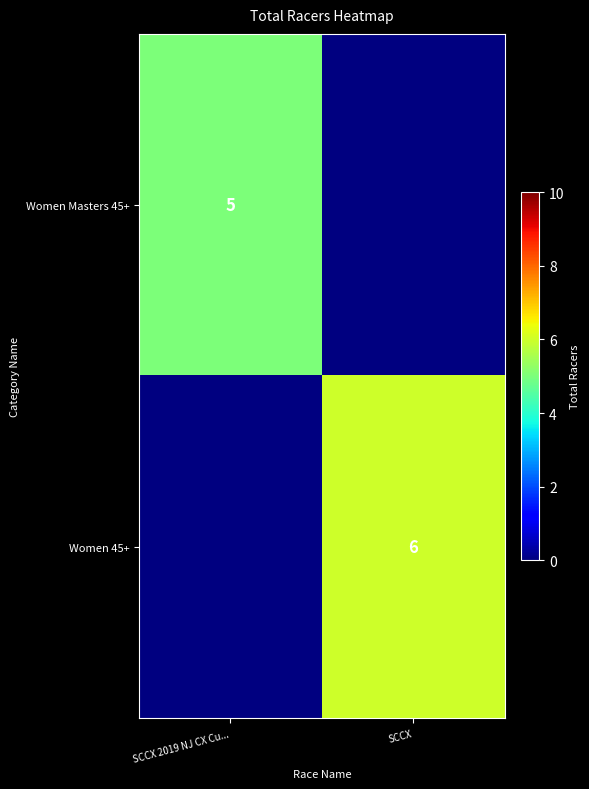

Count the number of data series in this chart.

2